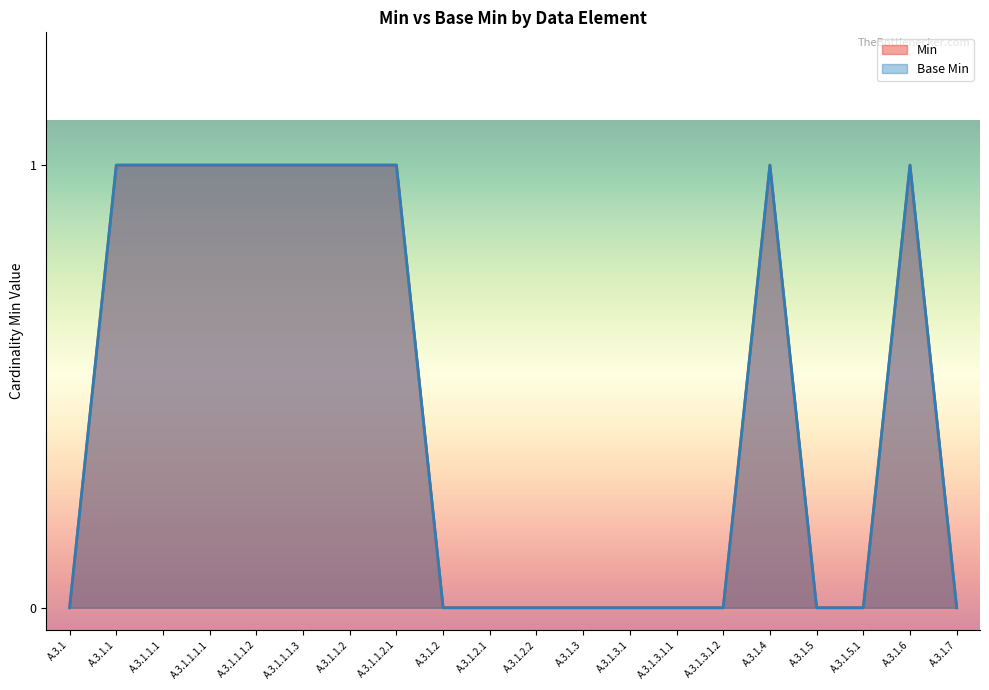

True or false: Min has more than 0 interior local peaks.

True